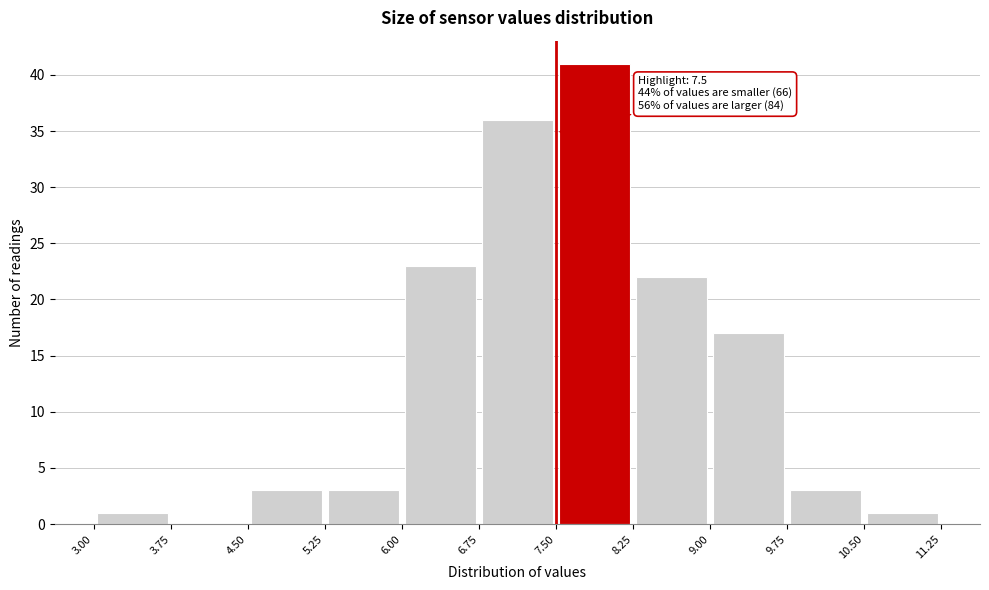

Which range on the x-axis has the tallest bar?

7.50 to 8.25